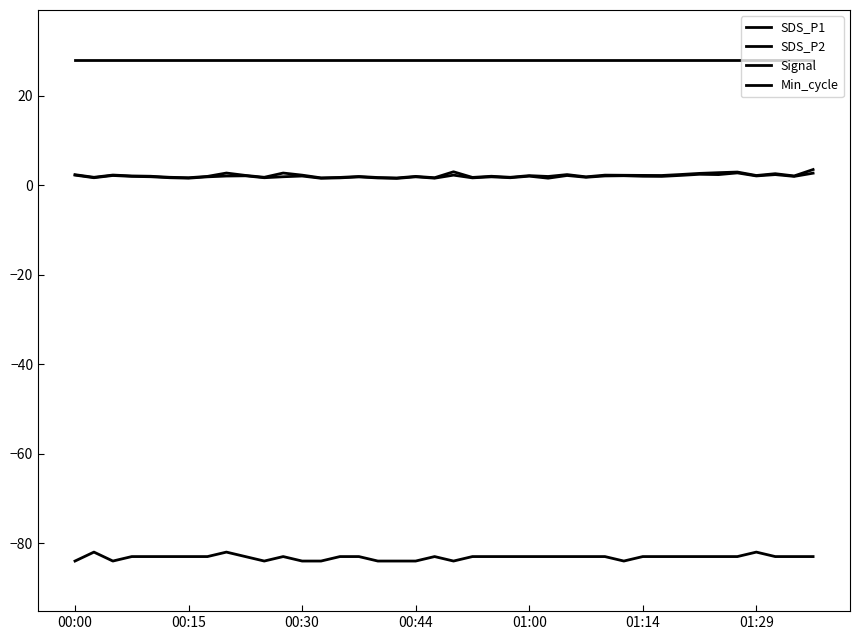

True or false: SDS_P2 and Signal cross at least once.

False